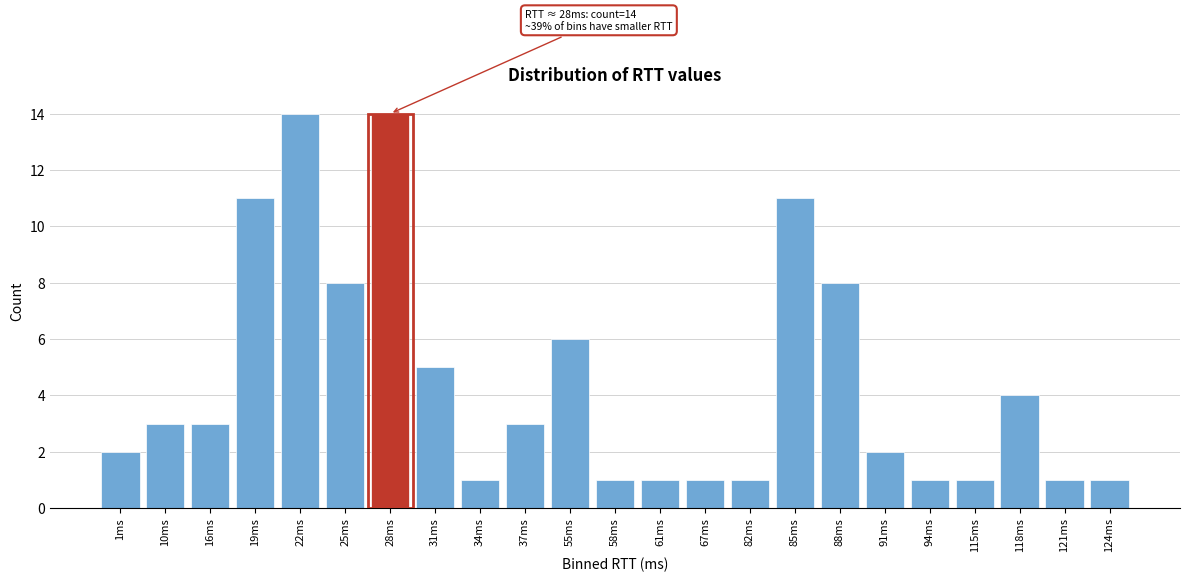

Reading right to left, list all the values displayed in this chart.

124ms=1	121ms=1	118ms=4	115ms=1	94ms=1	91ms=2	88ms=8	85ms=11	82ms=1	67ms=1	61ms=1	58ms=1	55ms=6	37ms=3	34ms=1	31ms=5	28ms=14	25ms=8	22ms=14	19ms=11	16ms=3	10ms=3	1ms=2